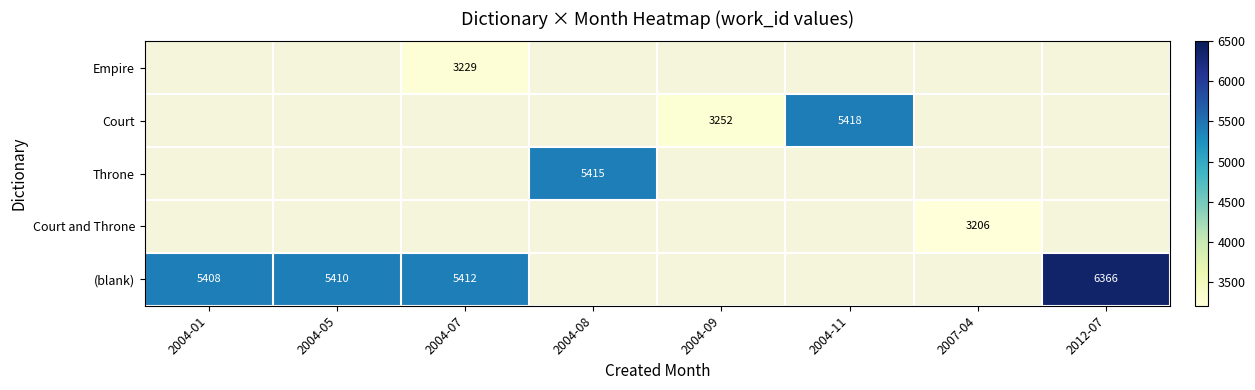

Count the number of categories in the chart.

8